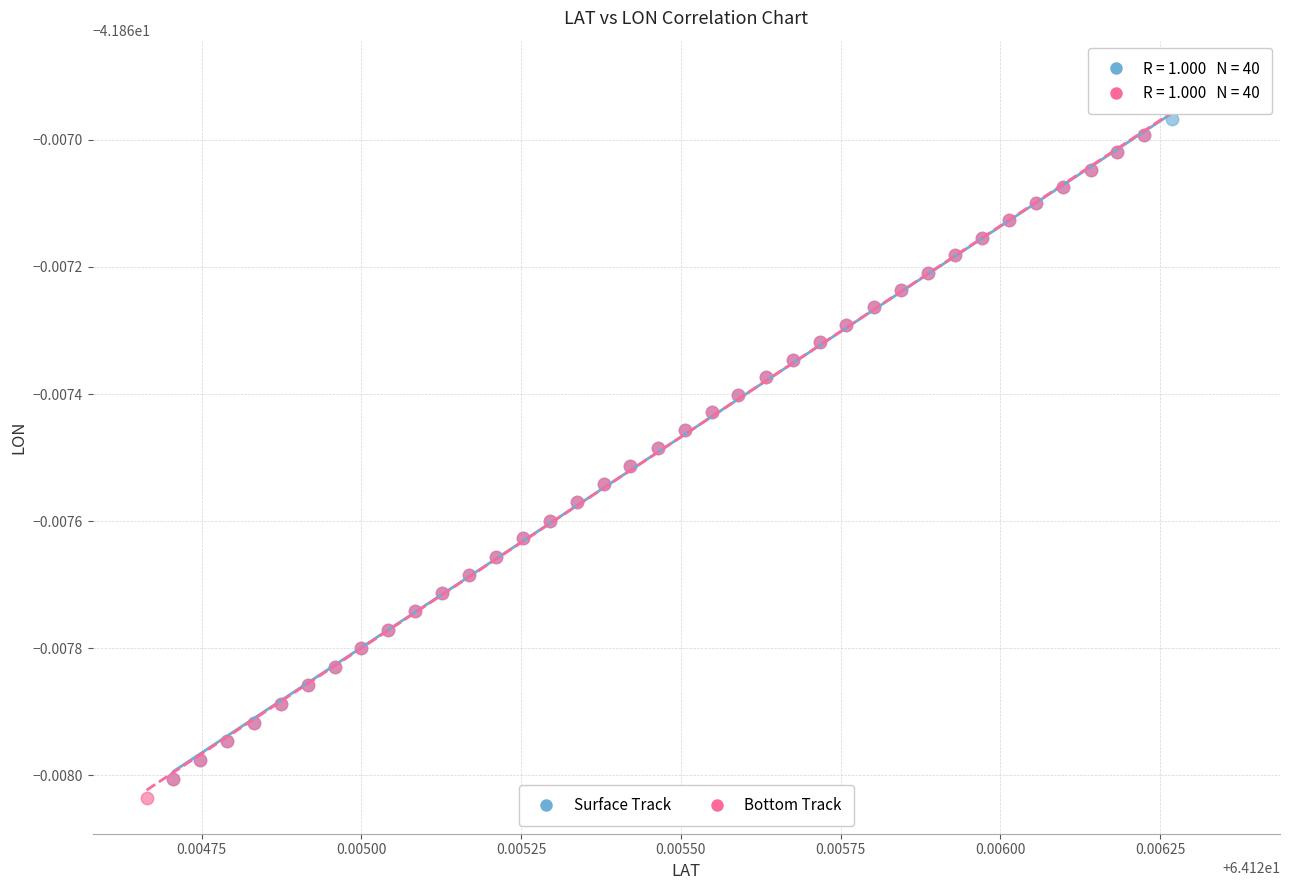

Which series contains the lowest Y value?

Bottom Track